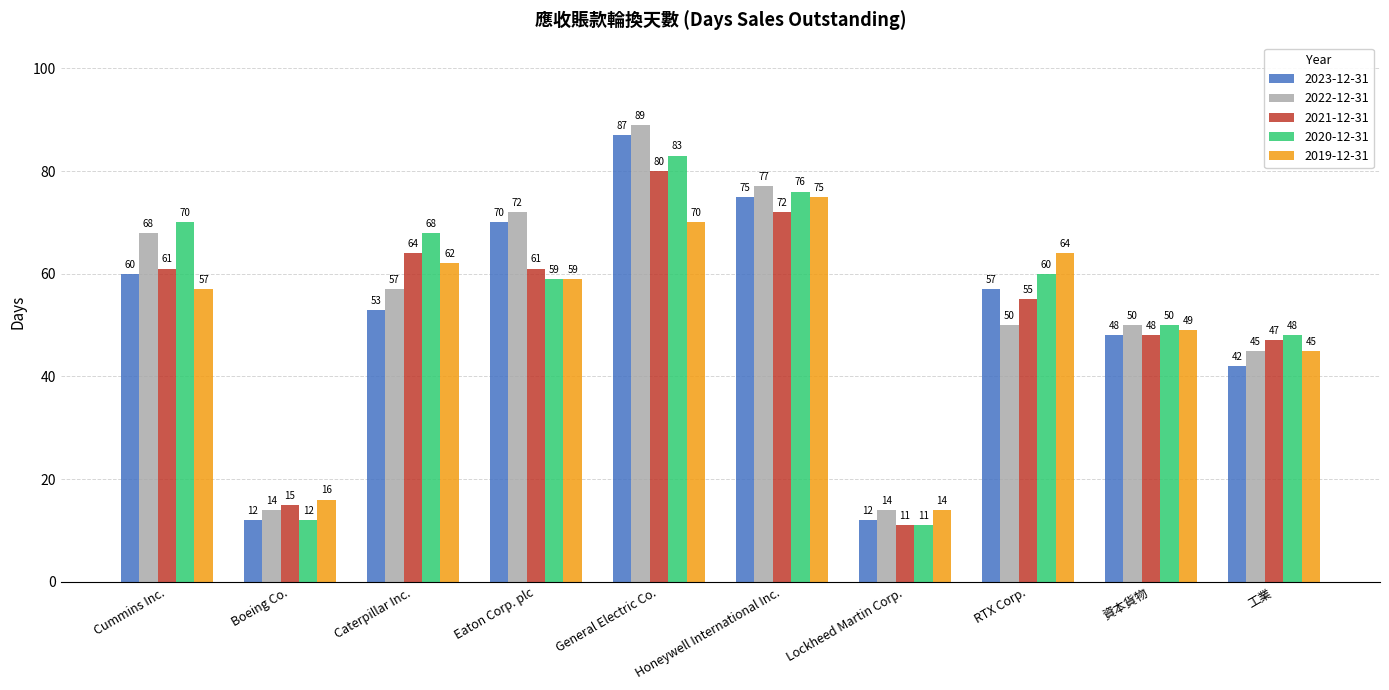

What position from the right is RTX Corp.?

3